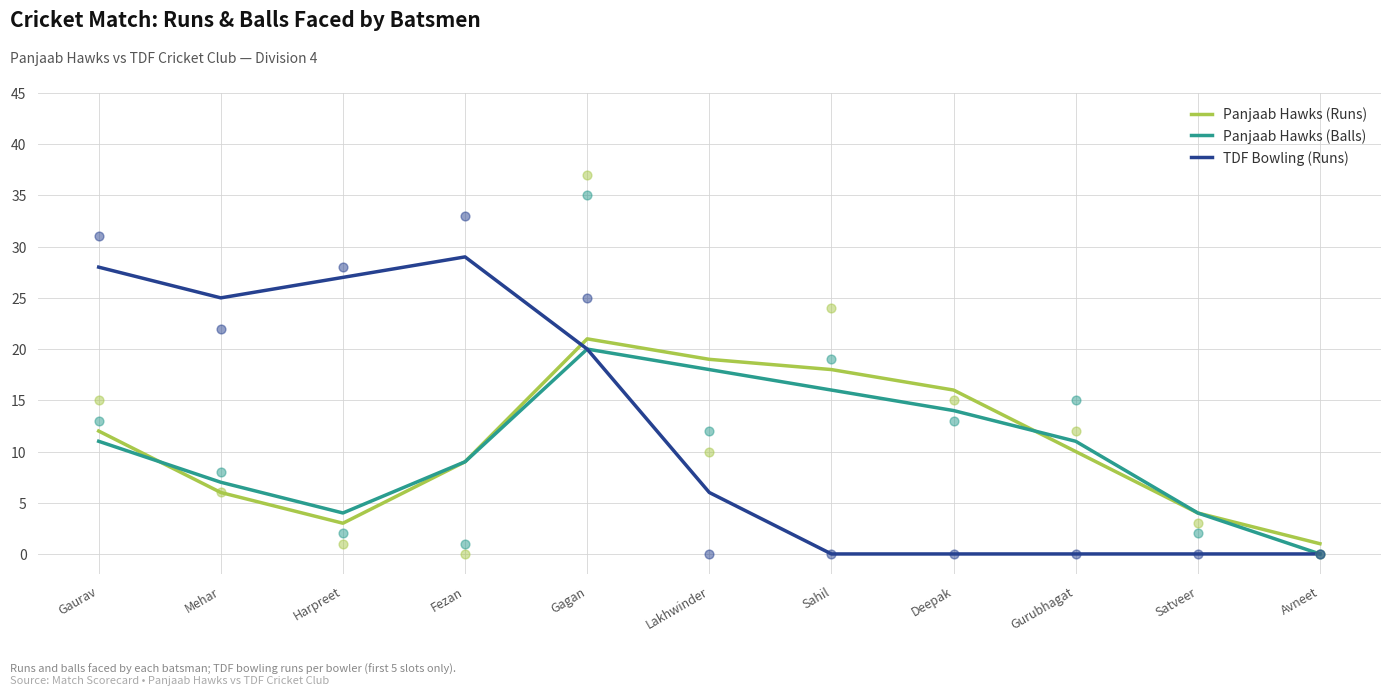

Is the value of Panjaab Hawks (Runs) at Avneet greater than the value of TDF Bowling (Runs) at Mehar?

No